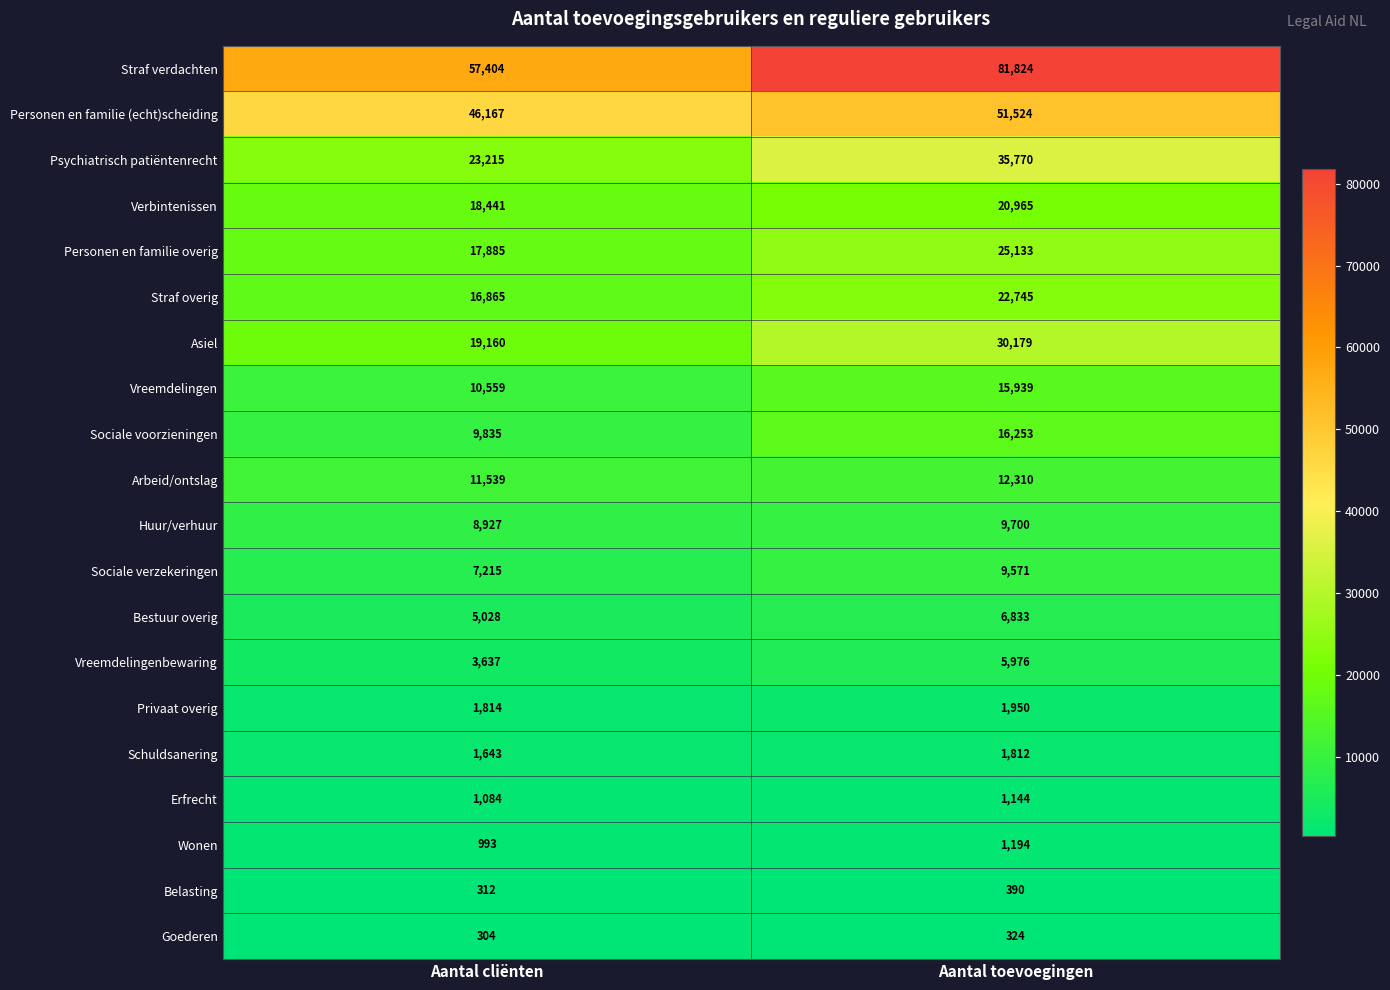

How many distinct data groups are displayed?

20